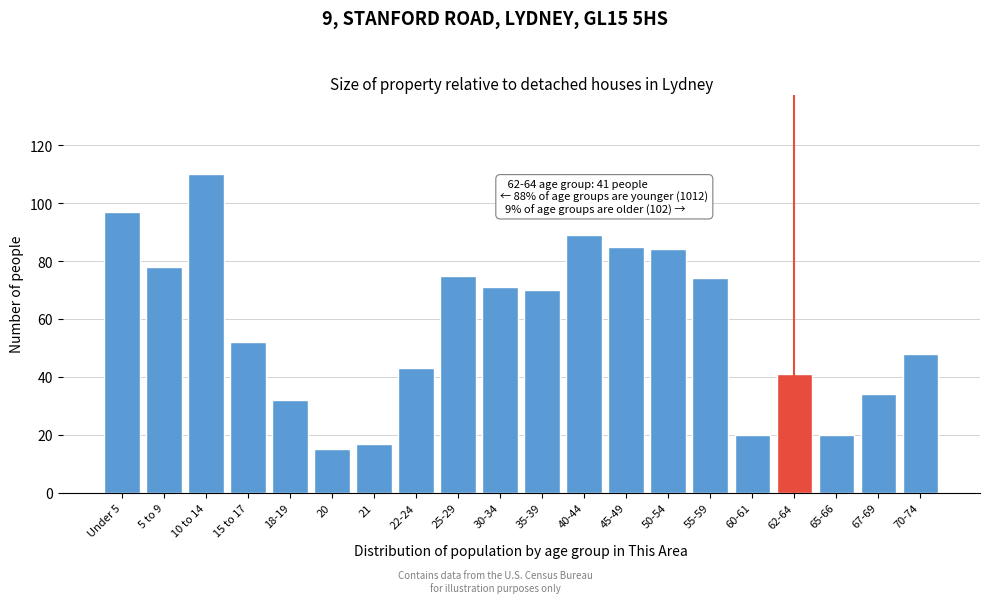

Reading right to left, what are all the values shown in this chart?

70-74=48	67-69=34	65-66=20	62-64=41	60-61=20	55-59=74	50-54=84	45-49=85	40-44=89	35-39=70	30-34=71	25-29=75	22-24=43	21=17	20=15	18-19=32	15 to 17=52	10 to 14=110	5 to 9=78	Under 5=97